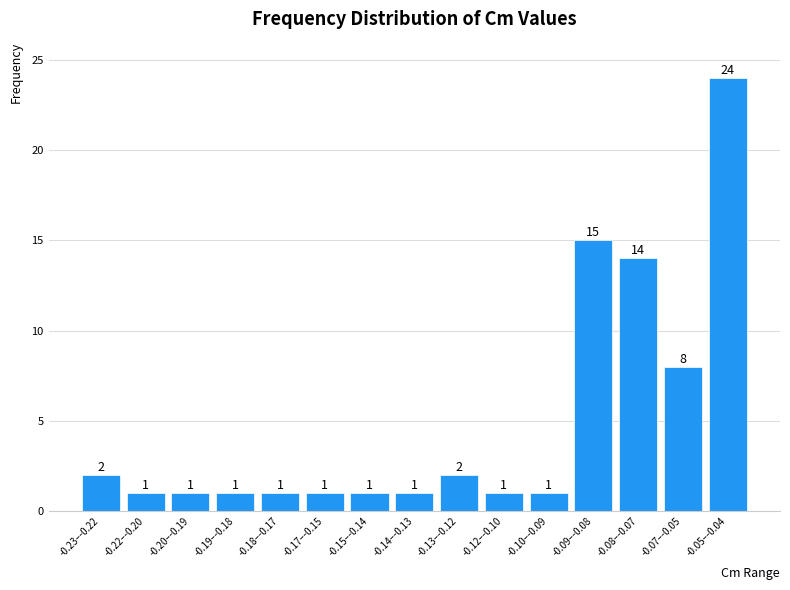

Reading left to right, transcribe all the data shown in this chart.

2	1	1	1	1	1	1	1	2	1	1	15	14	8	24